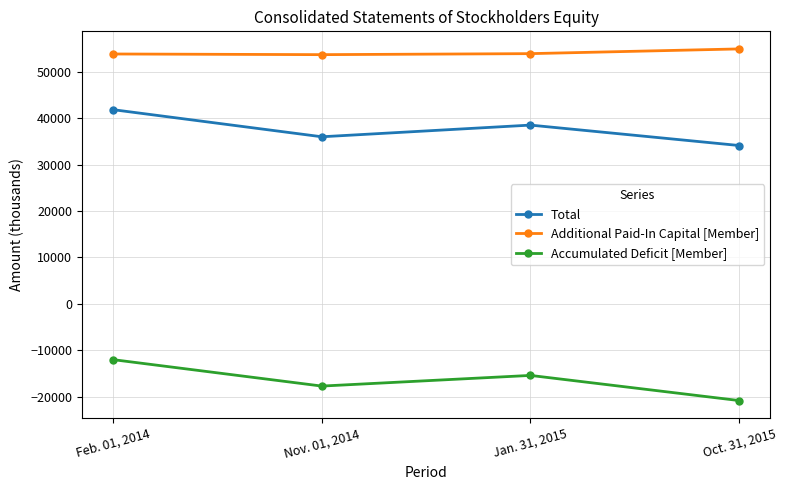

At which label does Total first exceed 38487?

Feb. 01, 2014